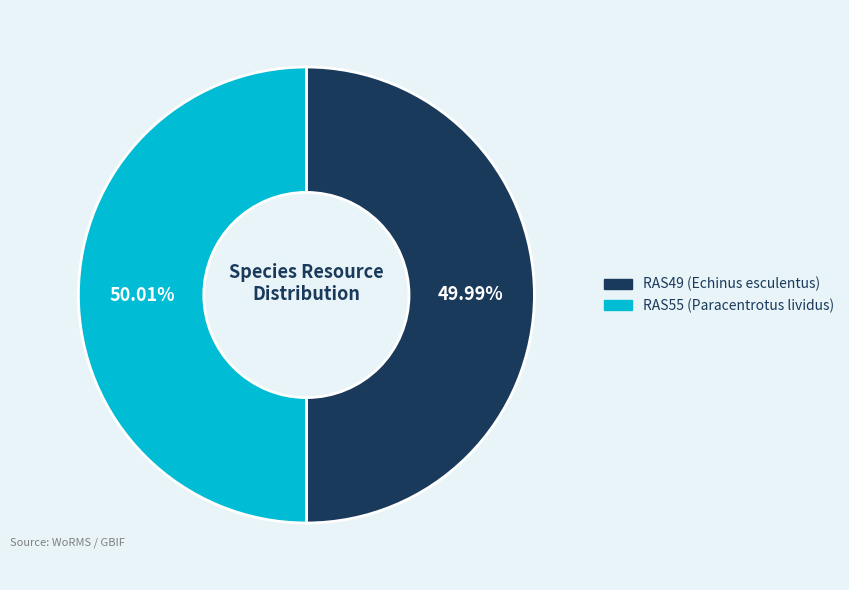

Approximately how many times larger is the value at RAS49 (Echinus esculentus) compared to RAS55 (Paracentrotus lividus)?

1.0